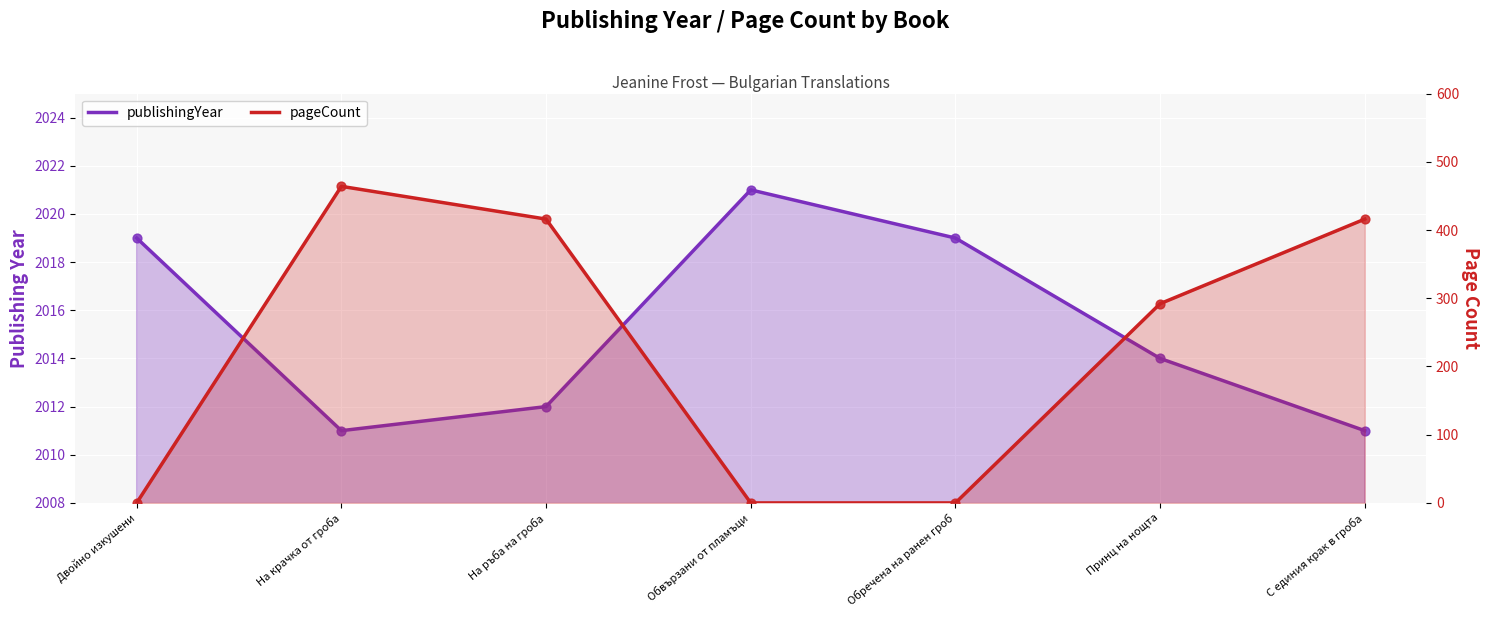

What are all the series names shown in the legend?

publishingYear, pageCount